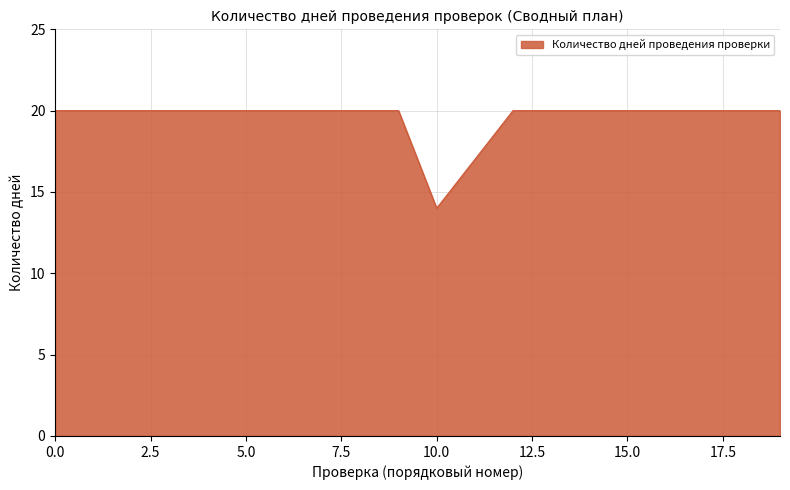

What is the minimum value shown in the chart?

14